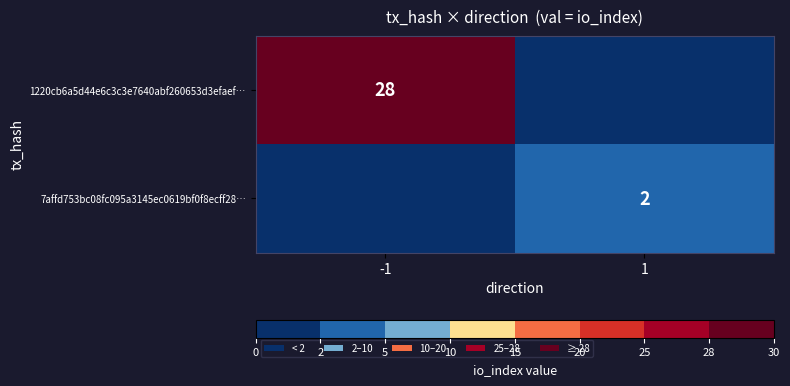

Is it true that 7affd753bc08fc095a3145ec0619bf0f8ecff28… equals 2 at 1?

True